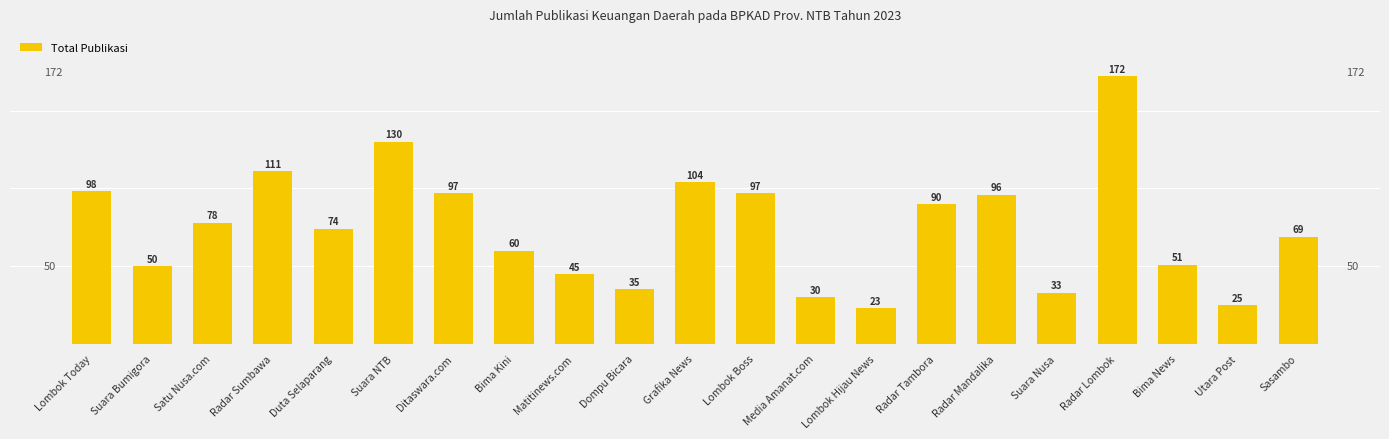

How many values are below 74?

10